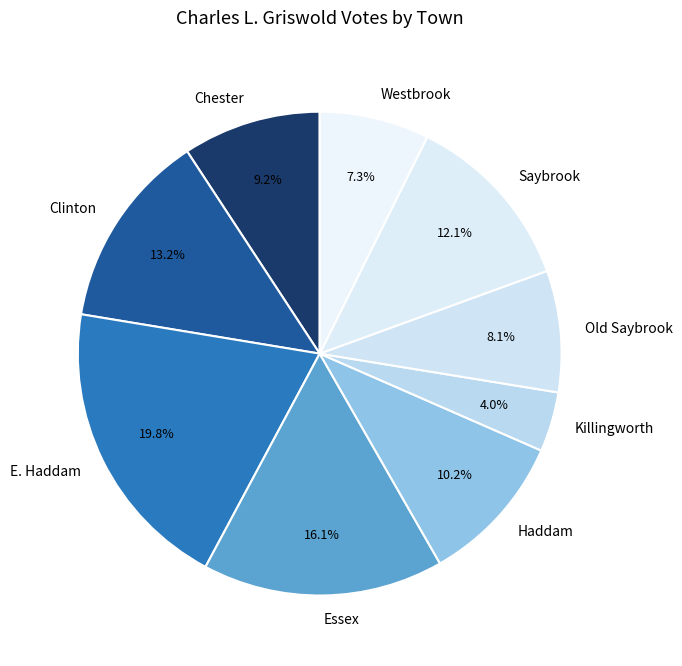

Do Saybrook and E. Haddam together represent more than half of the pie?

No